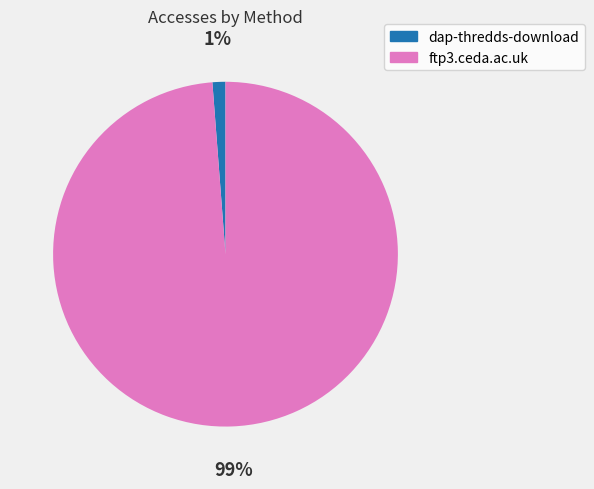

To the nearest percent, what is the average slice percentage?

50%